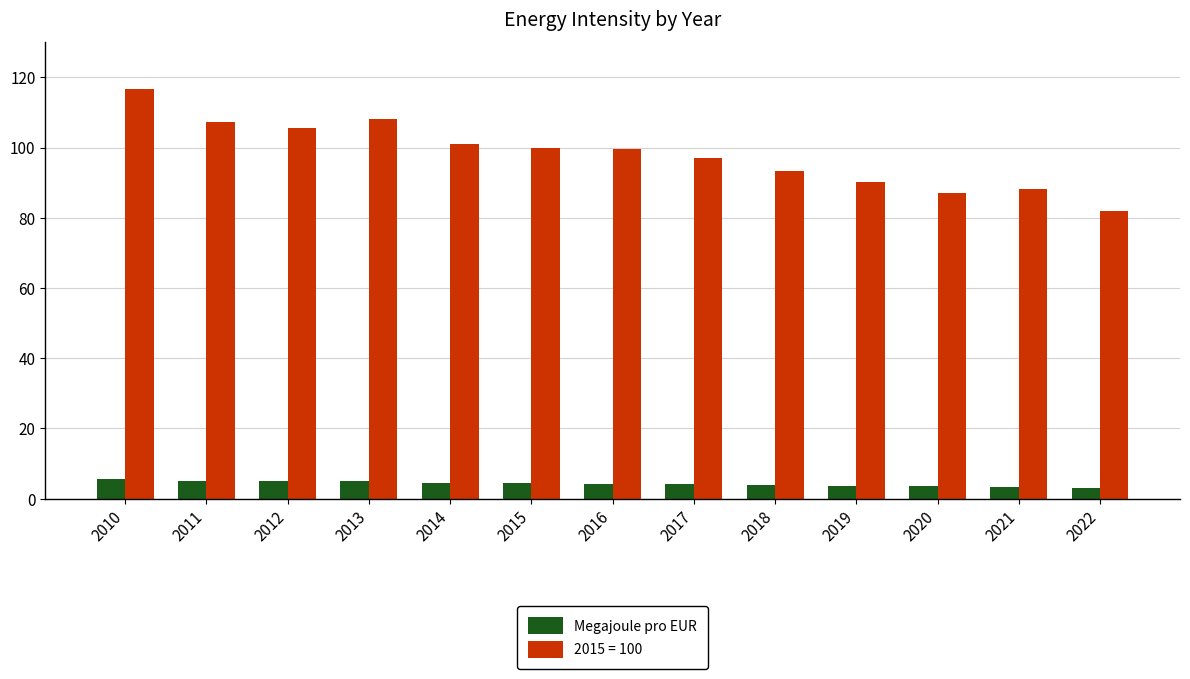

What is the smallest value displayed?

3.0